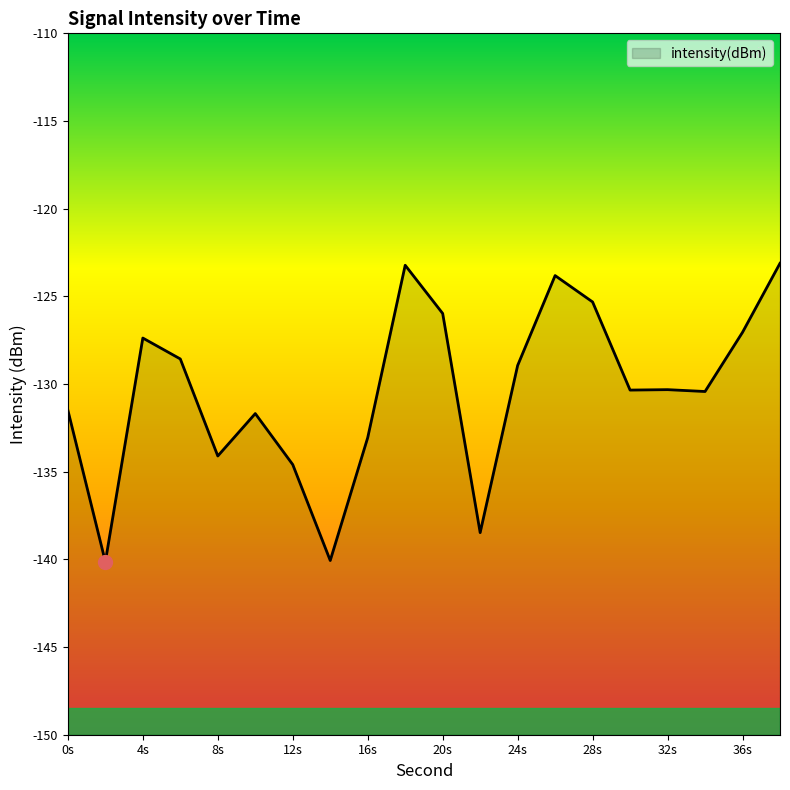

The chart shows a value of -88.7 at 34. True or false?

False